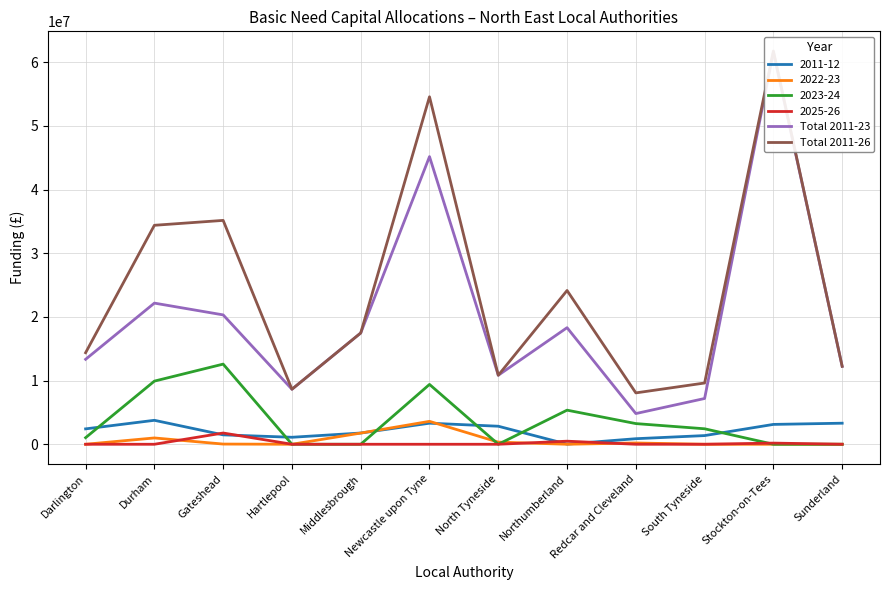

What is the greatest value displayed?

61774002.9